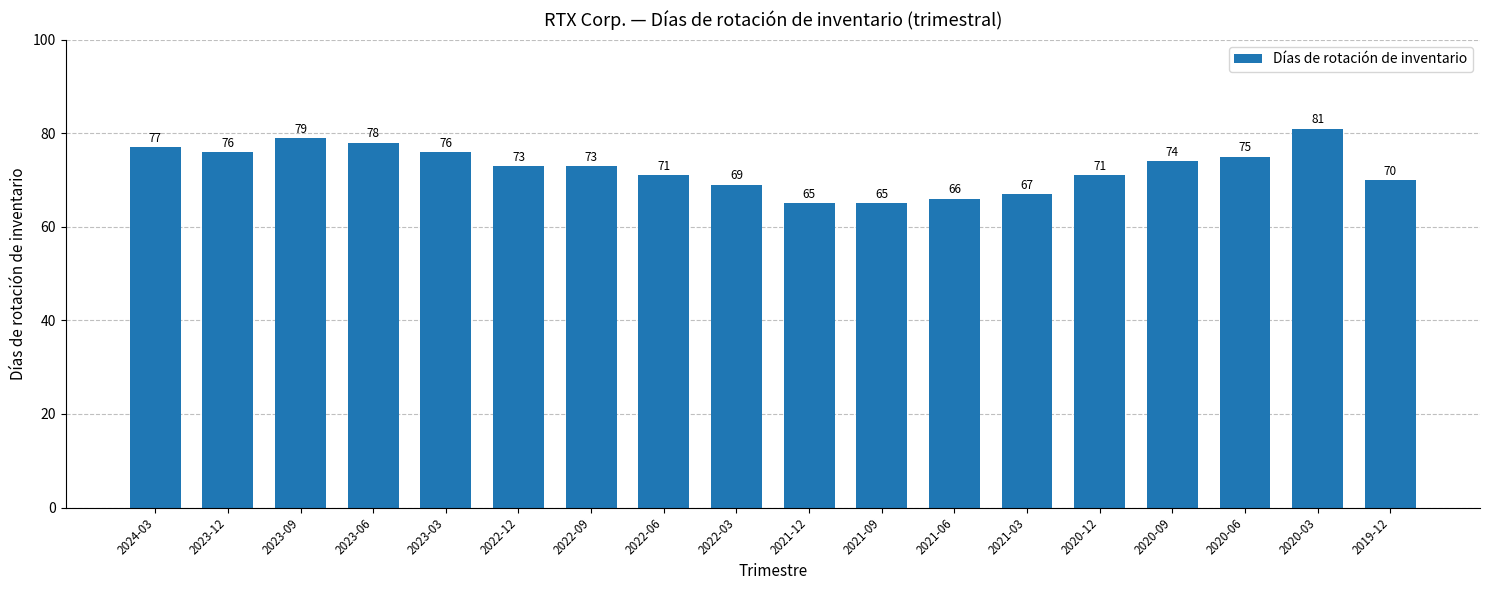

What is the label of the 2nd bar from the right?

2020-03